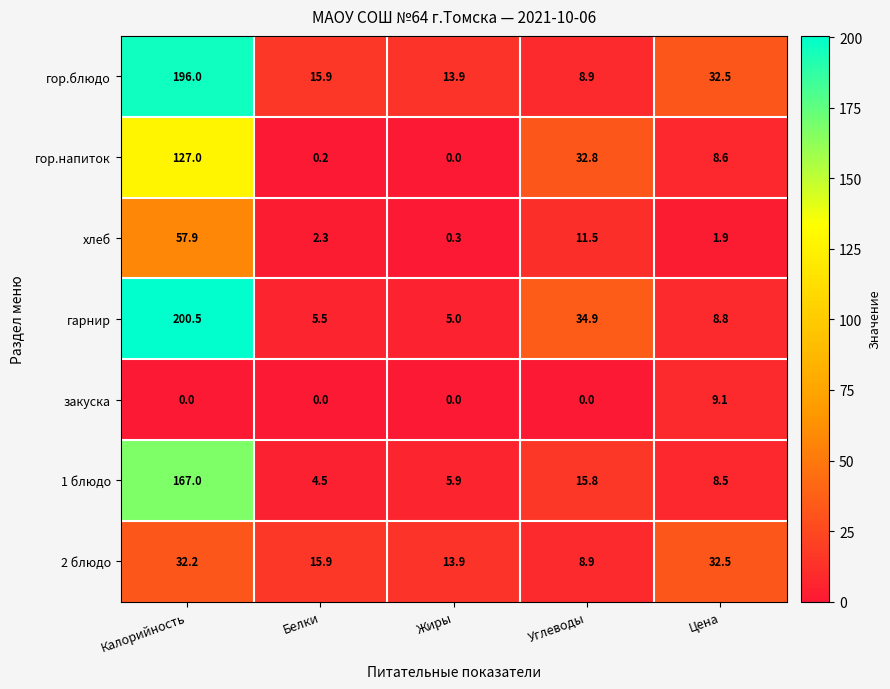

Rank the series by their maximum value, from highest to lowest.

гарнир, гор.блюдо, 1 блюдо, гор.напиток, хлеб, 2 блюдо, закуска